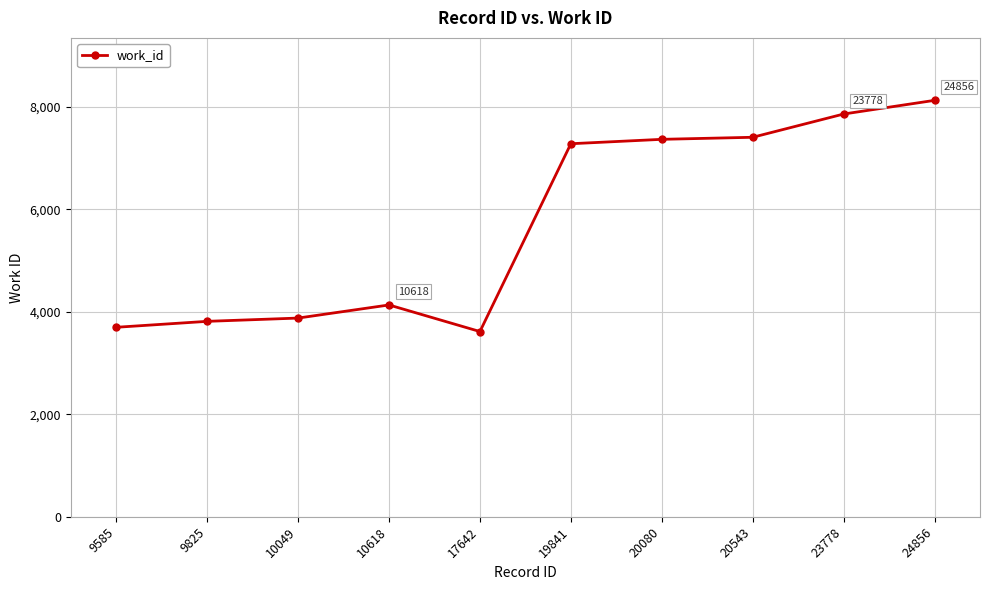

What value does the data have at 20543?

7410